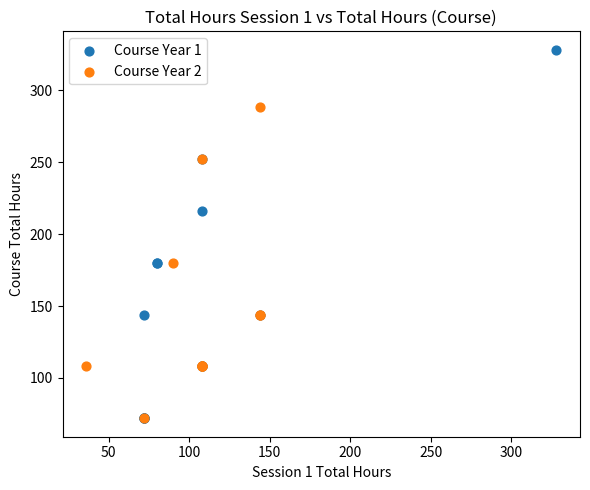

What are all the series names shown in the legend?

Course Year 1, Course Year 2